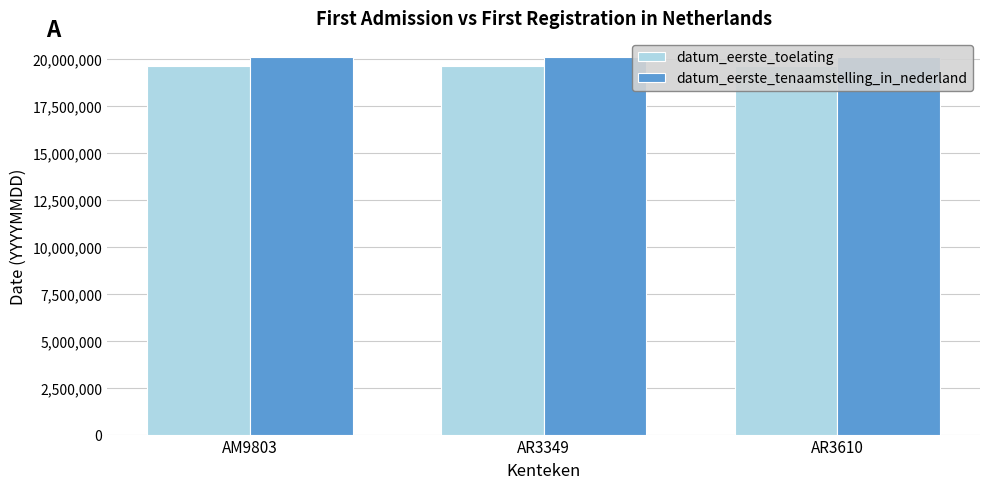

What is the average value of the datum_eerste_tenaamstelling_in_nederland series?

20110557